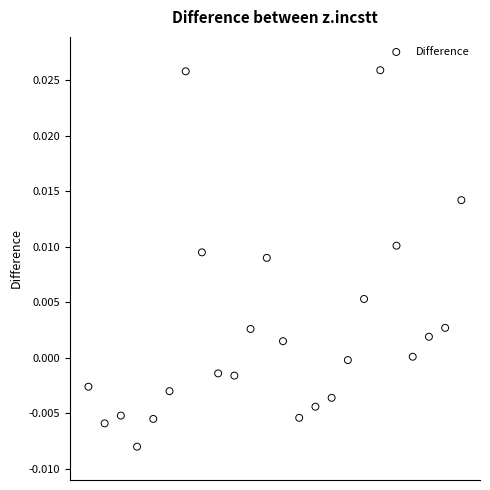

How many points are shown in the scatter plot?

24